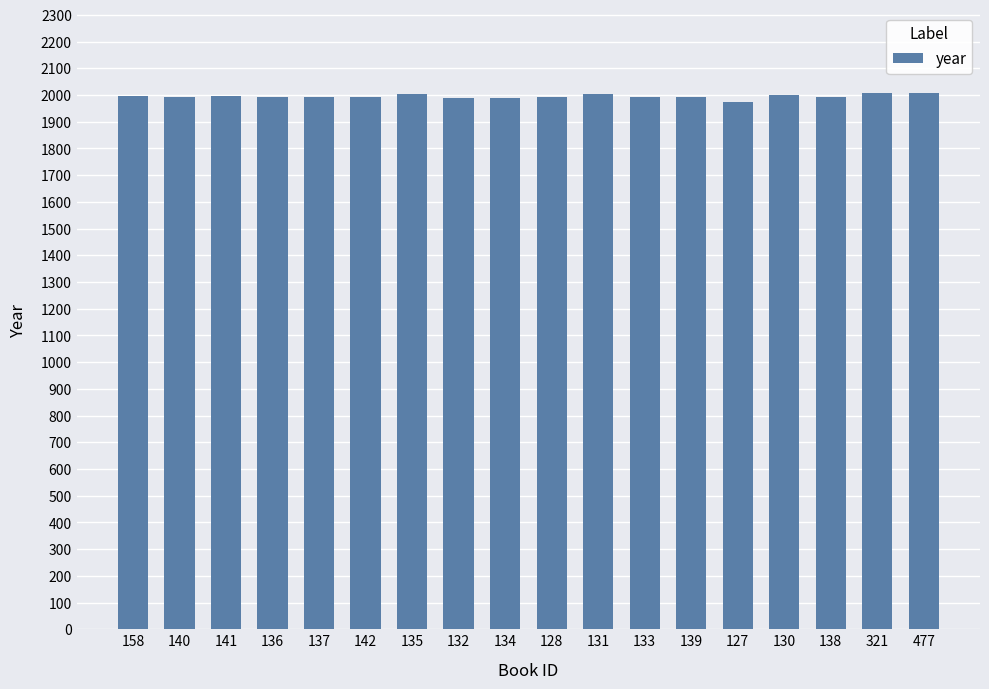

What is the label of the 4th bar from the left?

136